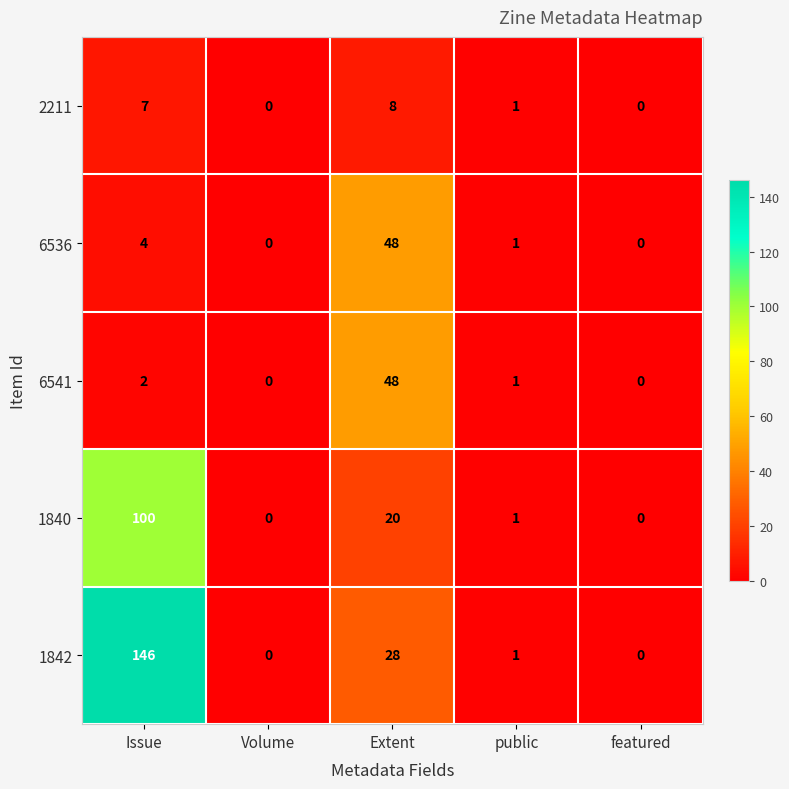

Reading left to right, transcribe all the data shown in this chart.

2211: Issue=7	Volume=0	Extent=8	public=1	featured=0
6536: Issue=4	Volume=0	Extent=48	public=1	featured=0
6541: Issue=2	Volume=0	Extent=48	public=1	featured=0
1840: Issue=100	Volume=0	Extent=20	public=1	featured=0
1842: Issue=146	Volume=0	Extent=28	public=1	featured=0